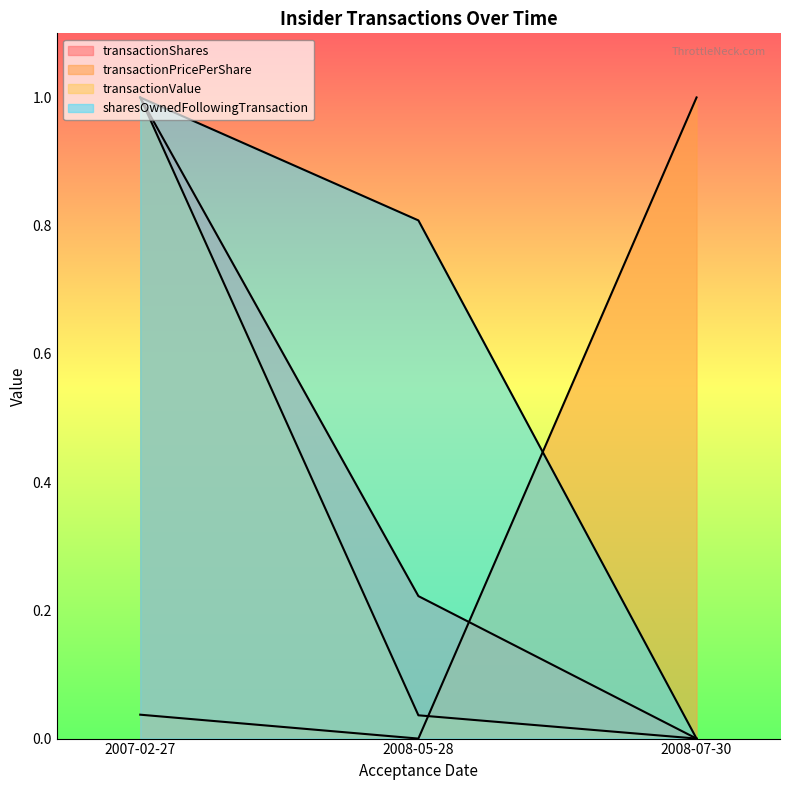

What is the spread (max minus min) of values at 2008-05-28?

0.8